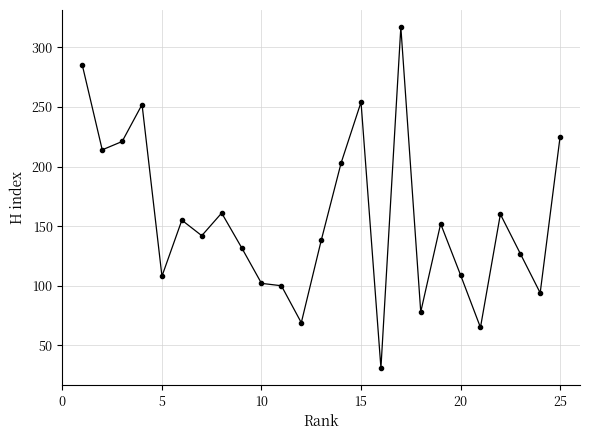

What is the minimum value shown in the chart?

31